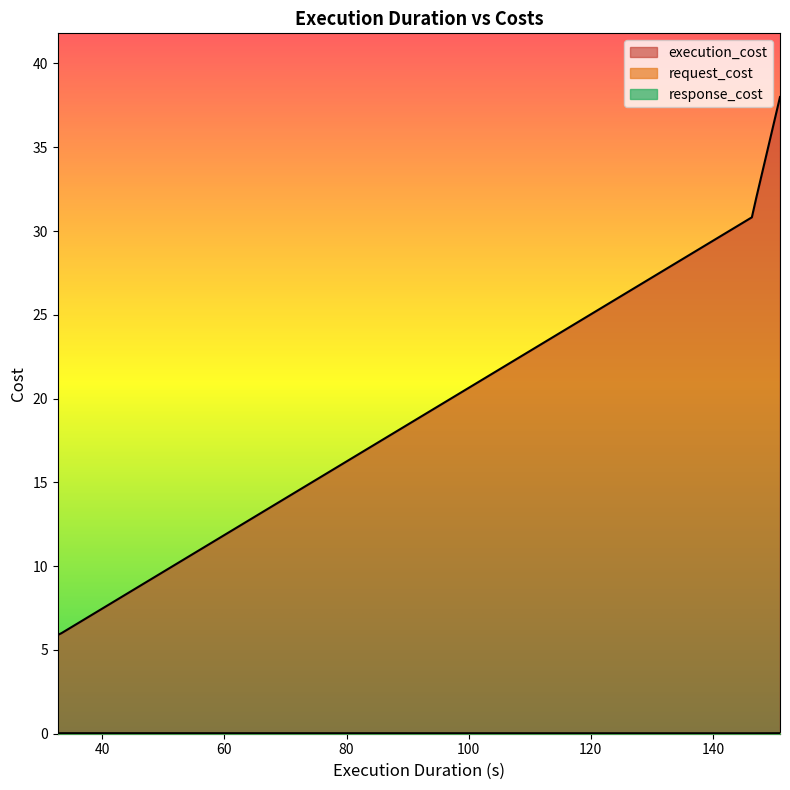

True or false: execution_cost has more than 0 points higher than both neighbors.

False